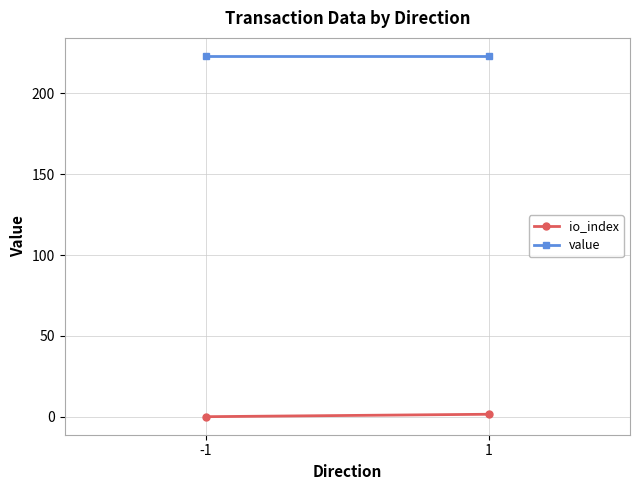

At 1, list the series in order from largest to smallest.

value, io_index